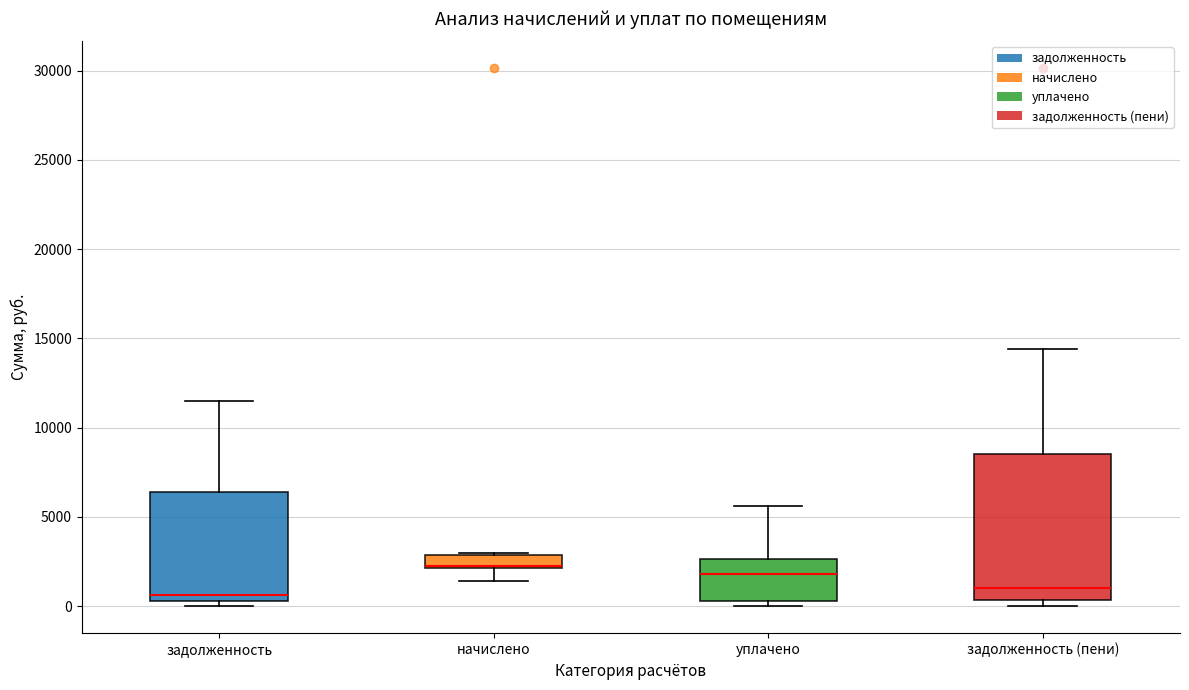

Which box is the tallest, from its lower edge to its upper edge?

задолженность (пени)